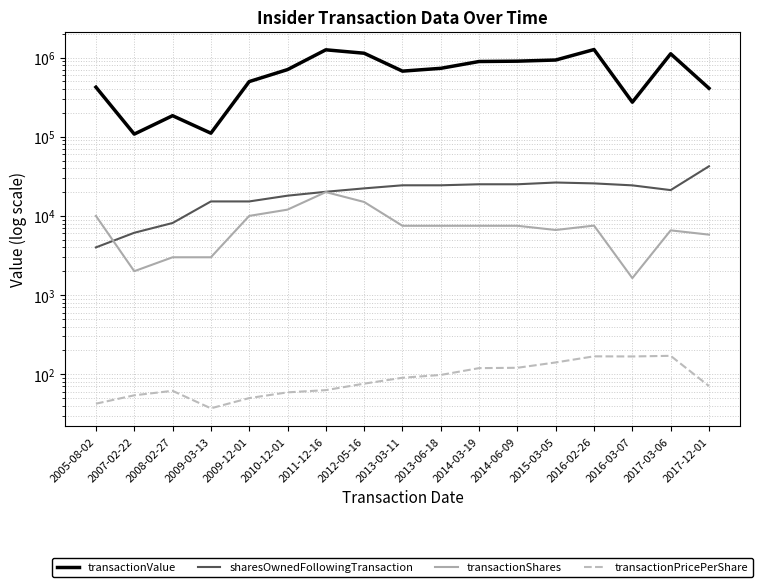

The transactionPricePerShare series shows 140.6 at 2015-03-05. True or false?

True